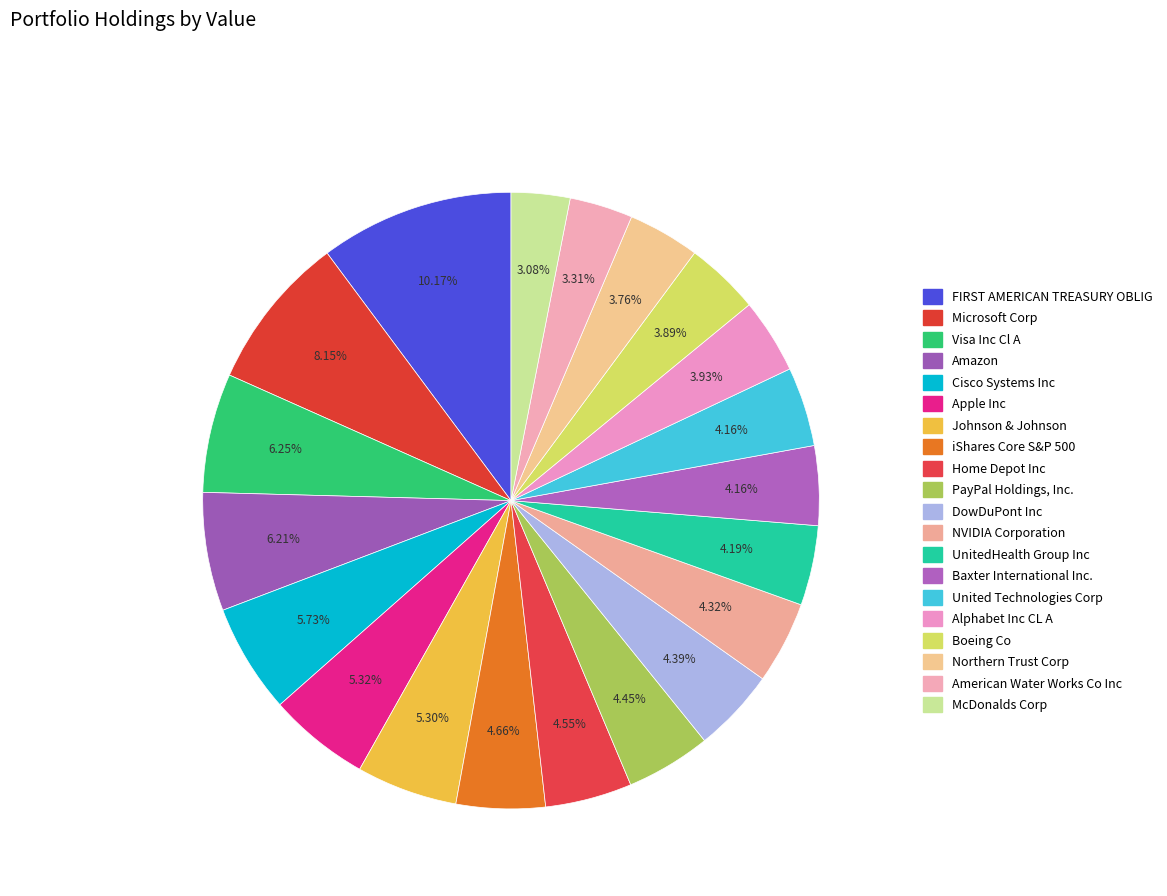

Approximately how many times larger is the value at Microsoft Corp compared to UnitedHealth Group Inc?

1.9